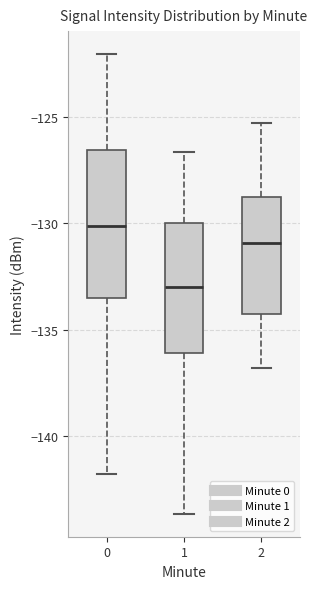

Reading left to right, read every box against the y-axis: the position of its median line, the range the box covers, and the ends of its whiskers. The values are not printed on the chart, so give them approximately, as read against the axis.

0: median -130.0, box -133.5 to -126.5, whiskers -142.0 to -122.0
1: median -133.0, box -136.0 to -130.0, whiskers -143.5 to -126.5
2: median -131.0, box -134.0 to -128.5, whiskers -137.0 to -125.5